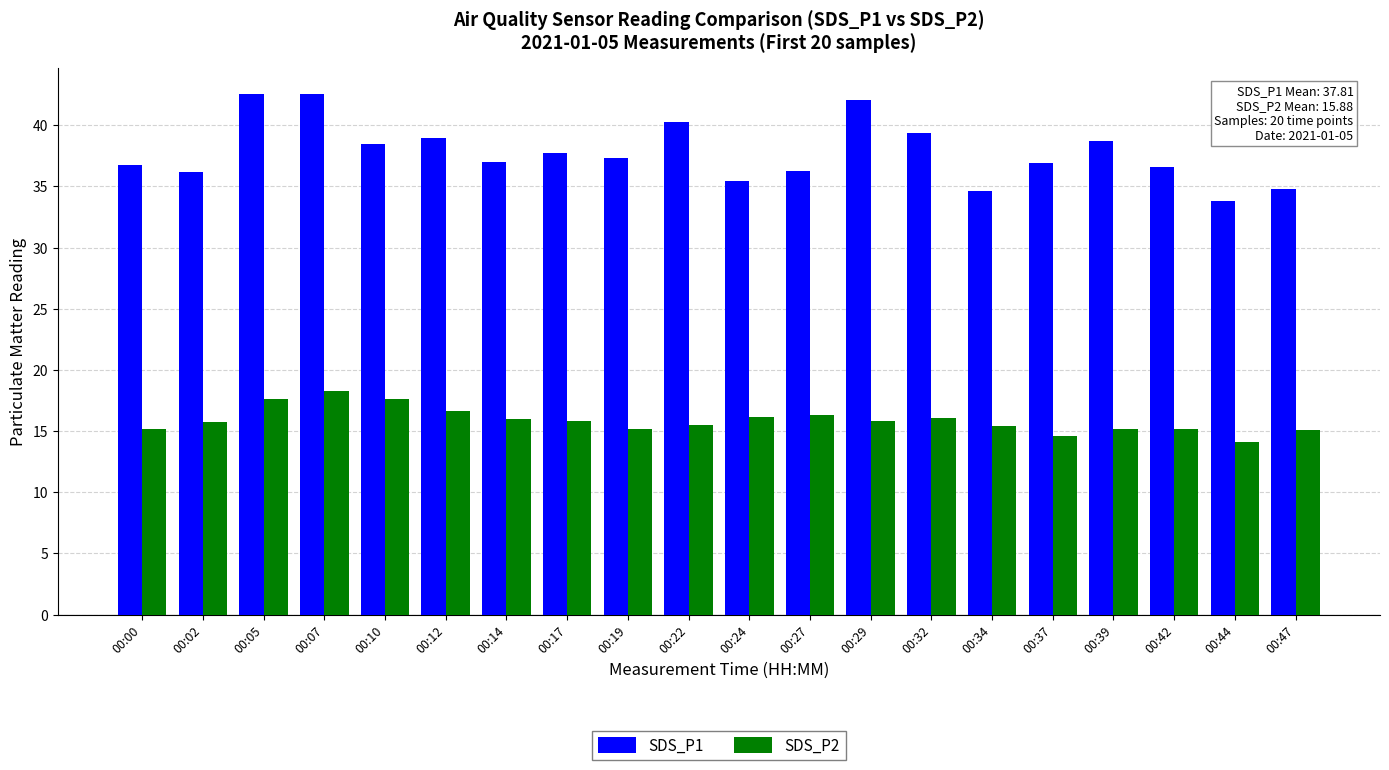

At 00:00, list the series in order from largest to smallest.

SDS_P1, SDS_P2